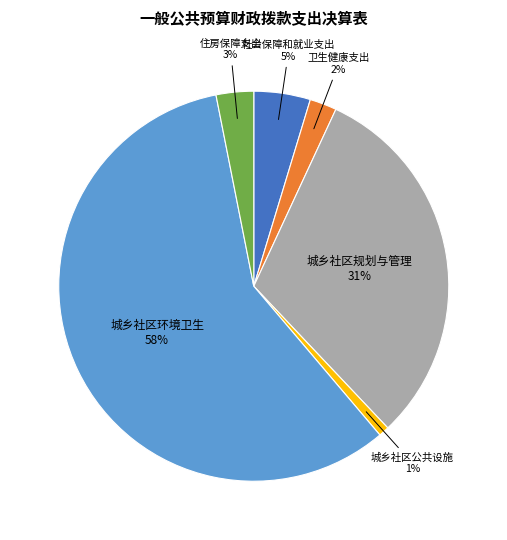

Rank the categories by value from lowest to highest.

城乡社区公共设施, 卫生健康支出, 住房保障支出, 社会保障和就业支出, 城乡社区规划与管理, 城乡社区环境卫生